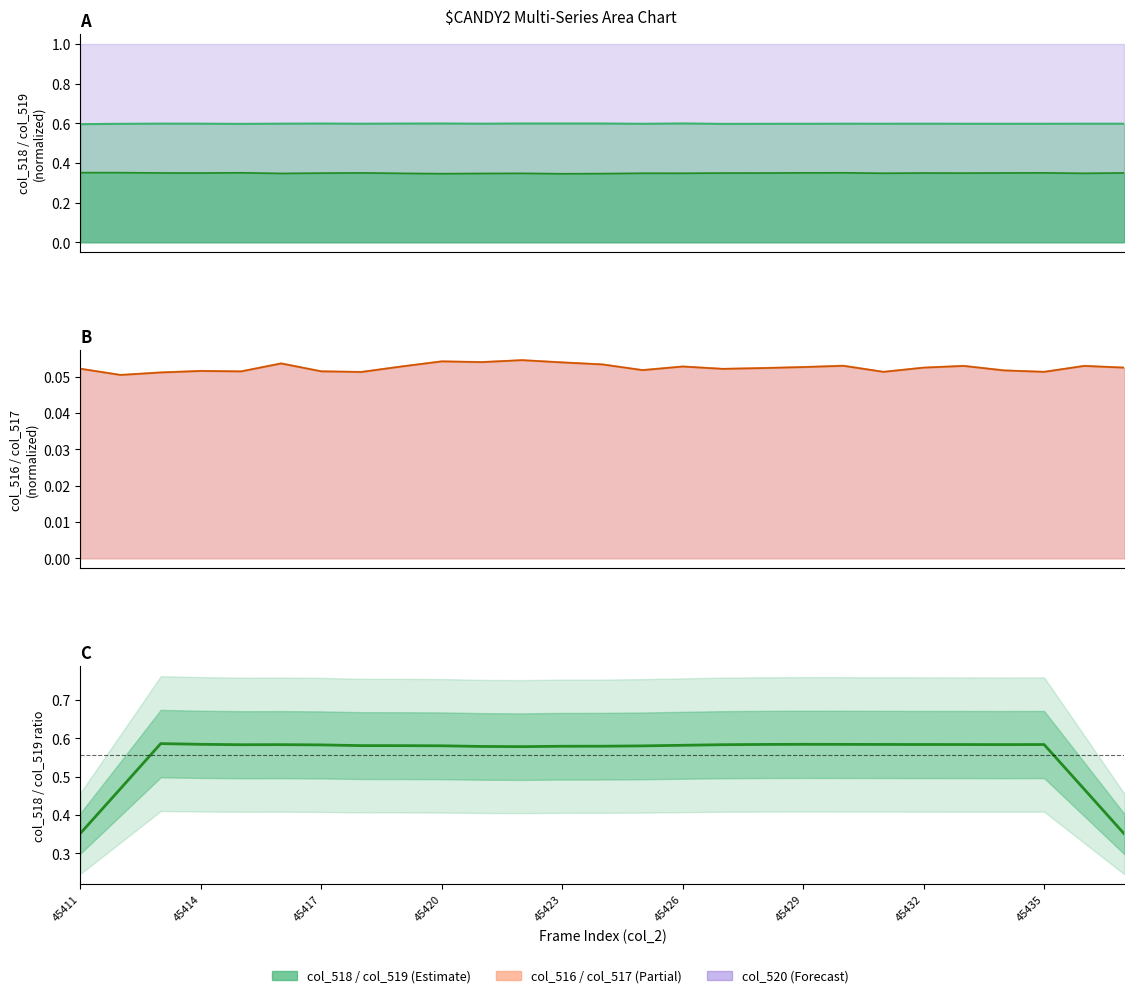

Which has a higher value, 45428 or 45434?

45434